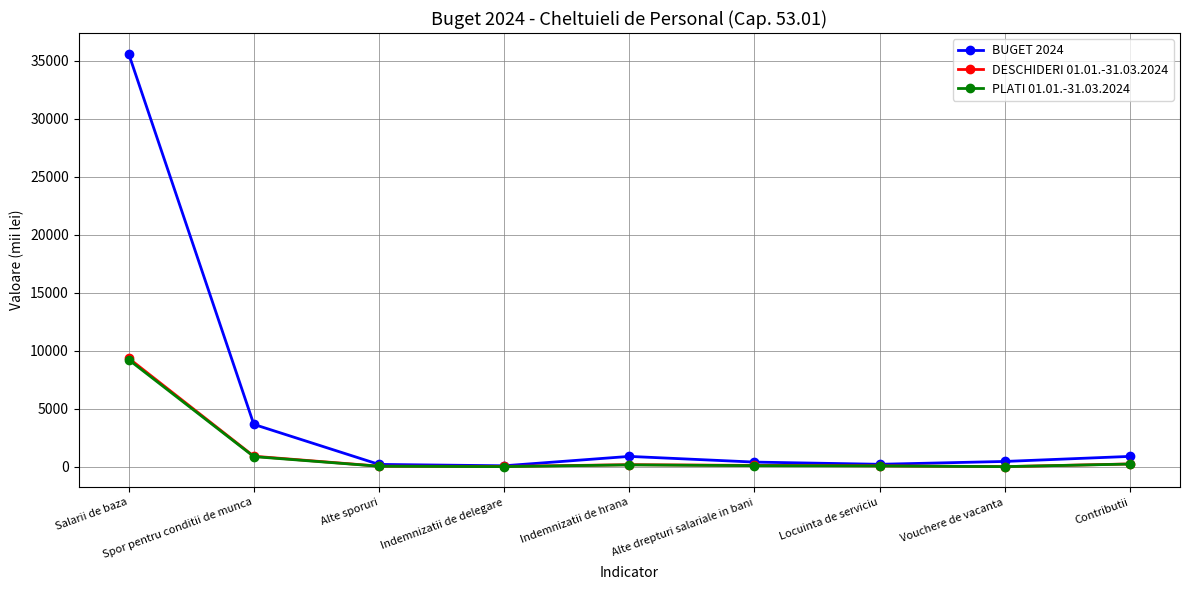

How many values in the PLATI 01.01.-31.03.2024 series are below 92?

4